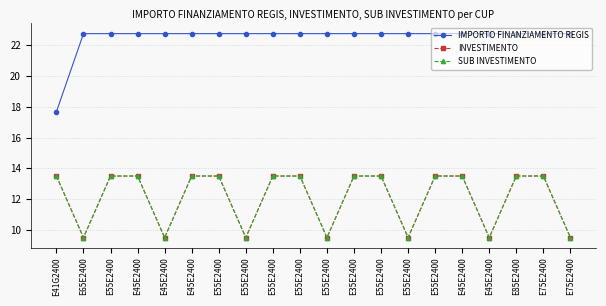

True or false: INVESTIMENTO and SUB INVESTIMENTO cross at least once.

False